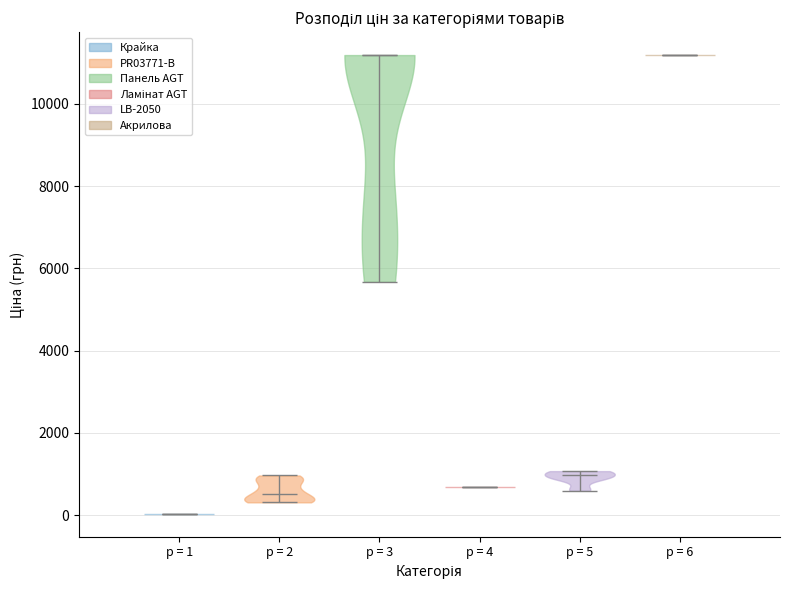

Reading left to right, read every violin against the y-axis: where its median line is, and the lowest and highest points it reaches. The values are not printed on the chart, so give them approximately, as read against the axis.

p = 1: median line 0, lowest point 0, highest point 0
p = 2: median line 600, lowest point 400, highest point 1000
p = 3: median line 11200, lowest point 5600, highest point 11200
p = 4: median line 600, lowest point 600, highest point 600
p = 5: median line 1000, lowest point 600, highest point 1000
p = 6: median line 11200, lowest point 11200, highest point 11200